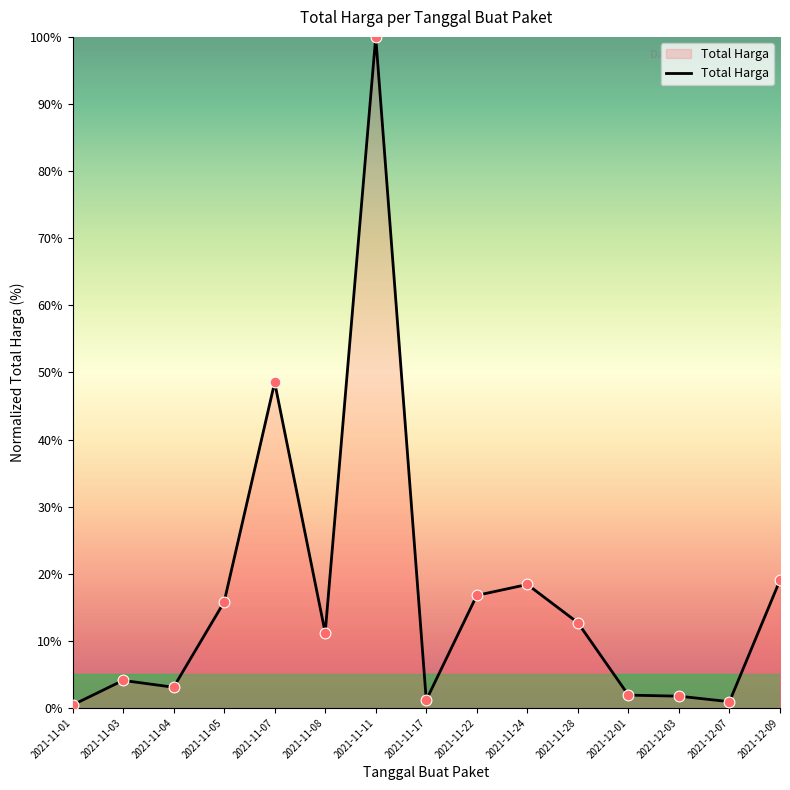

What is the change in value from 2021-11-05 to 2021-11-08?

-4.6